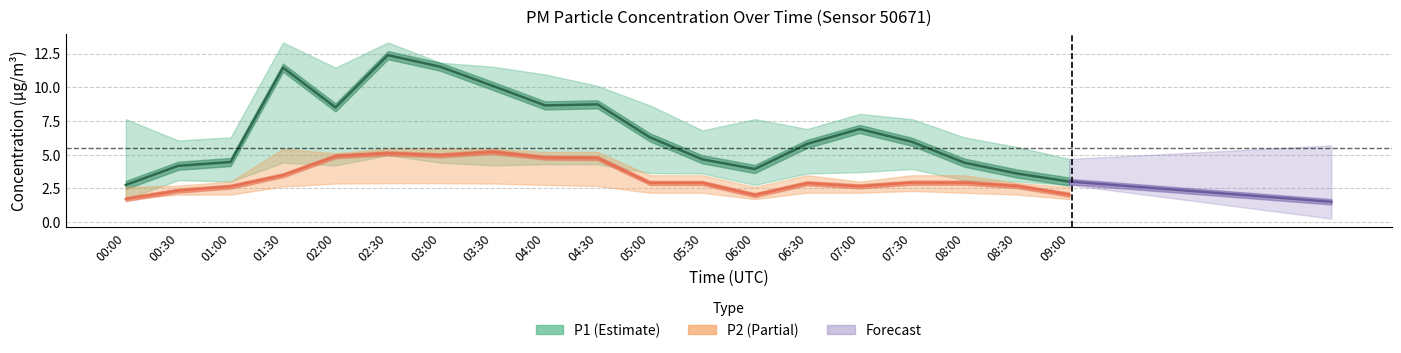

Reading left to right, list all the values displayed in this chart.

P1: 00:00=2.8	00:30=4.2	01:00=4.5	01:30=11.4	02:00=8.5	02:30=12.4	03:00=11.5	03:30=10.1	04:00=8.7	04:30=8.7	05:00=6.3	05:30=4.7	06:00=3.9	06:30=5.8	07:00=6.9	07:30=6.0	08:00=4.4	08:30=3.6	09:00=3.0
P1_upper: 00:00=7.6	00:30=6.0	01:00=6.3	01:30=13.3	02:00=11.4	02:30=13.3	03:00=11.8	03:30=11.5	04:00=10.9	04:30=10.1	05:00=8.7	05:30=6.8	06:00=7.6	06:30=6.9	07:00=8.0	07:30=7.6	08:00=6.3	08:30=5.6	09:00=4.7
P1_lower: 00:00=1.7	00:30=3.1	01:00=3.0	01:30=4.4	02:00=4.2	02:30=5.0	03:00=4.4	03:30=4.2	04:00=4.3	04:30=4.3	05:00=3.6	05:30=3.6	06:00=2.8	06:30=3.6	07:00=3.7	07:30=3.9	08:00=3.1	08:30=3.0	09:00=2.8
P2: 00:00=1.7	00:30=2.3	01:00=2.6	01:30=3.5	02:00=4.9	02:30=5.1	03:00=5.0	03:30=5.2	04:00=4.8	04:30=4.8	05:00=2.9	05:30=2.9	06:00=2.0	06:30=2.9	07:00=2.6	07:30=2.9	08:00=2.9	08:30=2.7	09:00=2.0
P2_upper: 00:00=2.6	00:30=2.7	01:00=3.0	01:30=5.4	02:00=5.1	02:30=5.4	03:00=5.4	03:30=5.4	04:00=5.2	04:30=5.2	05:00=3.5	05:30=3.5	06:00=2.6	06:30=3.5	07:00=3.0	07:30=3.5	08:00=3.5	08:30=2.9	09:00=2.6
P2_lower: 00:00=1.7	00:30=2.0	01:00=2.0	01:30=2.6	02:00=2.9	02:30=2.9	03:00=2.9	03:30=2.9	04:00=2.8	04:30=2.7	05:00=2.2	05:30=2.2	06:00=1.7	06:30=2.2	07:00=2.2	07:30=2.3	08:00=2.2	08:30=2.0	09:00=1.7